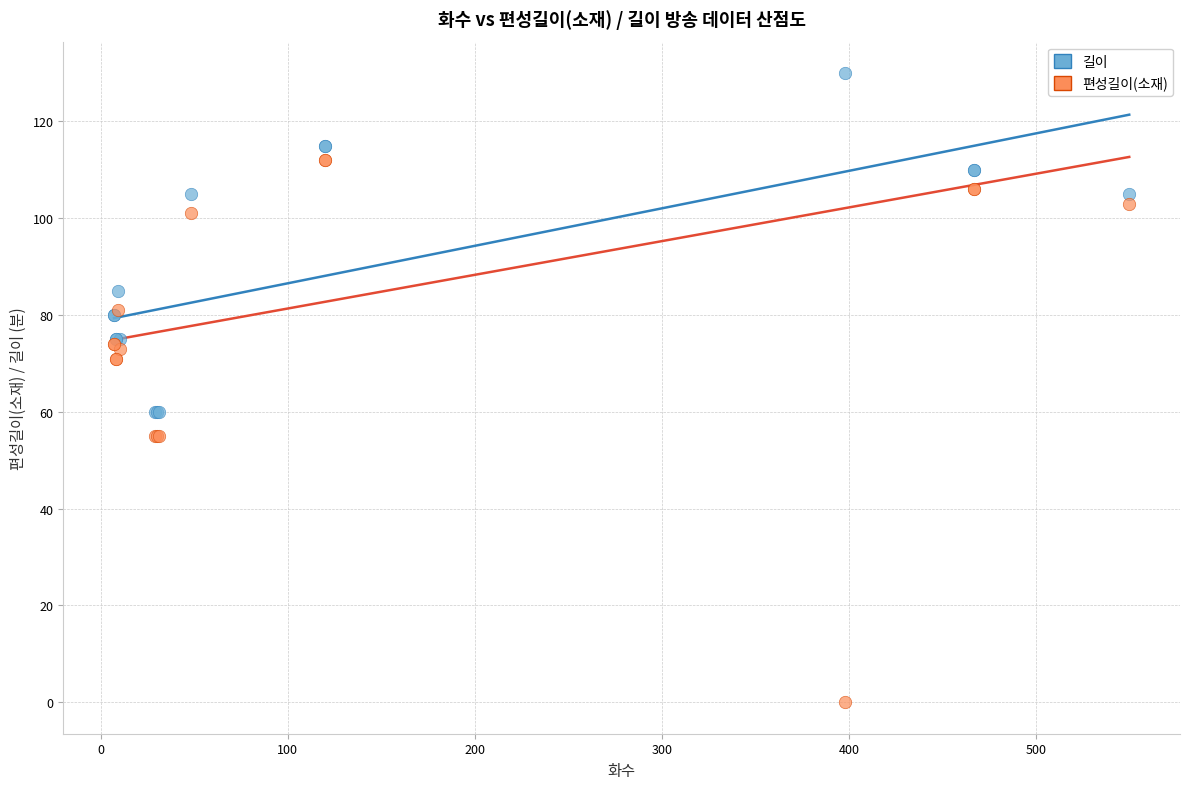

What is the X range (max minus min) for the scatter plot?

543